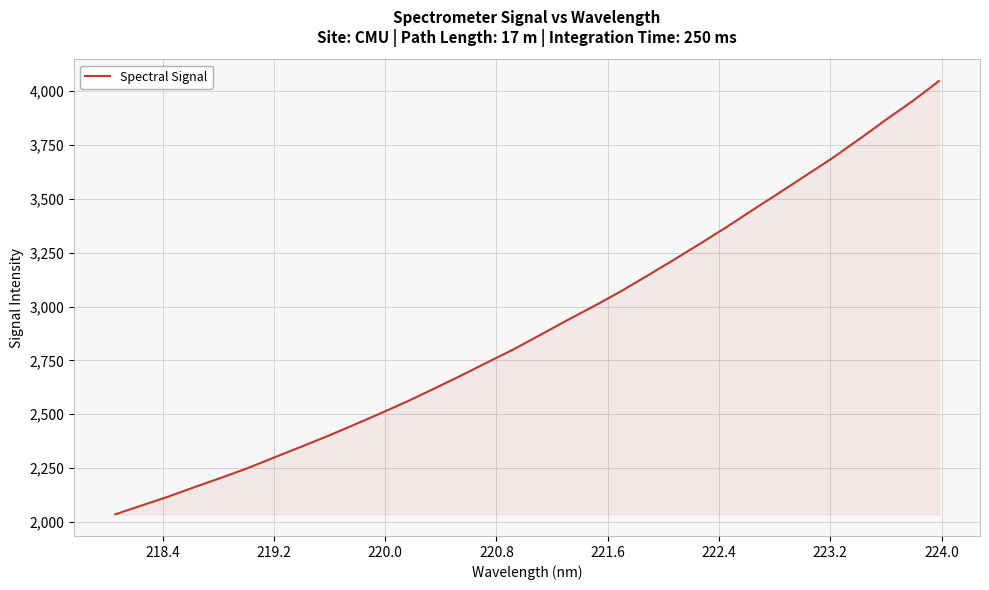

What is the difference between the second highest and second lowest values?

1876.0